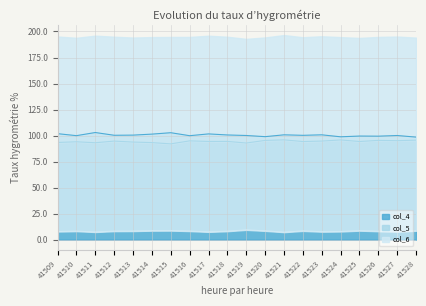

True or false: col_5 and col_6 intersect in this chart.

False